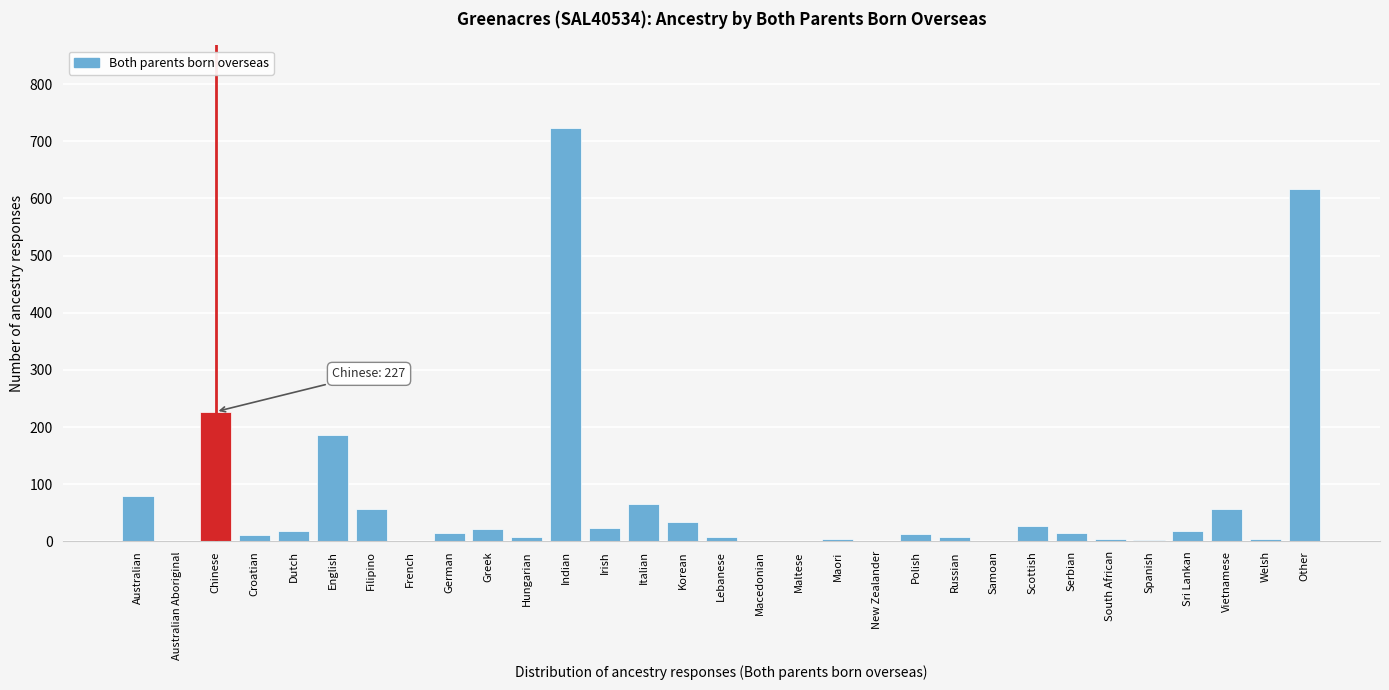

At which label is the value closest to 361?

Chinese